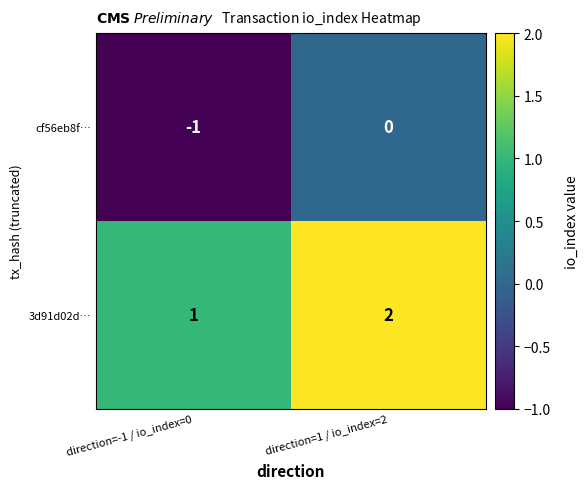

At which label is 3d91d02d… closest to 1?

direction=-1 / io_index=0